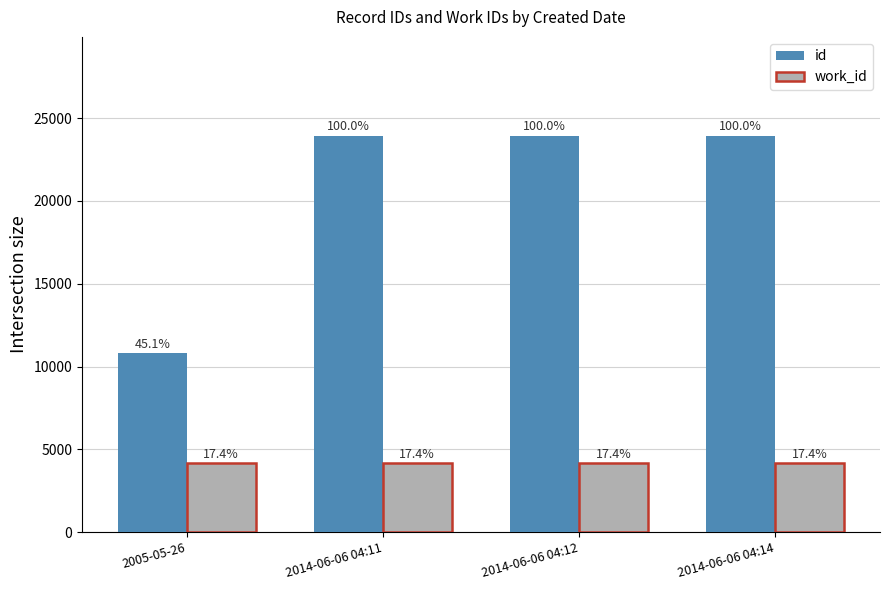

What are all the series names shown in the legend?

id, work_id